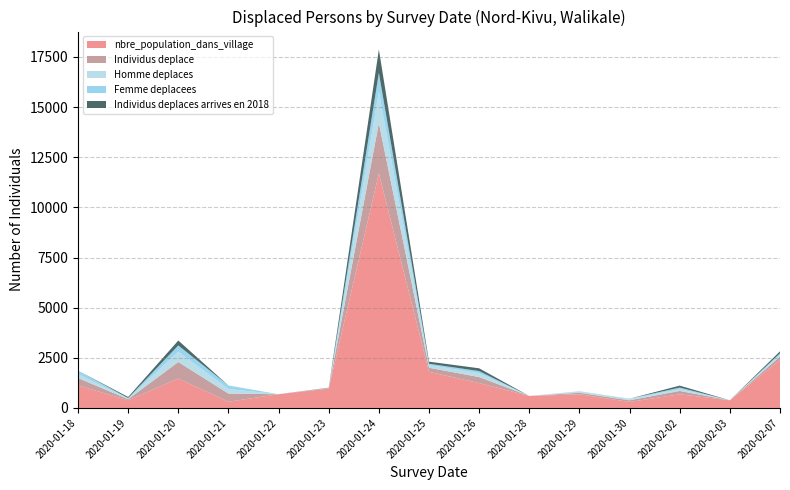

Reading left to right, extract all data points from this chart.

nbre_population_dans_village: 2020-01-18=1125	2020-01-19=380	2020-01-20=1465	2020-01-21=310	2020-01-22=685	2020-01-23=967	2020-01-24=11700	2020-01-25=1803	2020-01-26=1239	2020-01-28=597	2020-01-29=681	2020-01-30=300	2020-02-02=681	2020-02-03=381	2020-02-07=2392
Individus deplace: 2020-01-18=366	2020-01-19=56	2020-01-20=826	2020-01-21=405	2020-01-22=0	2020-01-23=14	2020-01-24=2505	2020-01-25=200	2020-01-26=300	2020-01-28=0	2020-01-29=75	2020-01-30=81	2020-02-02=168	2020-02-03=0	2020-02-07=168
Homme deplaces: 2020-01-18=199	2020-01-19=34	2020-01-20=512	2020-01-21=228	2020-01-22=0	2020-01-23=8	2020-01-24=1555	2020-01-25=135	2020-01-26=195	2020-01-28=0	2020-01-29=51	2020-01-30=61	2020-02-02=90	2020-02-03=0	2020-02-07=90
Femme deplacees: 2020-01-18=167	2020-01-19=22	2020-01-20=314	2020-01-21=177	2020-01-22=0	2020-01-23=6	2020-01-24=950	2020-01-25=65	2020-01-26=105	2020-01-28=0	2020-01-29=24	2020-01-30=20	2020-02-02=78	2020-02-03=0	2020-02-07=78
Individus deplaces arrives en 2018: 2020-01-18=0	2020-01-19=56	2020-01-20=245	2020-01-21=0	2020-01-22=0	2020-01-23=14	2020-01-24=1165	2020-01-25=104	2020-01-26=138	2020-01-28=0	2020-01-29=0	2020-01-30=0	2020-02-02=96	2020-02-03=0	2020-02-07=96